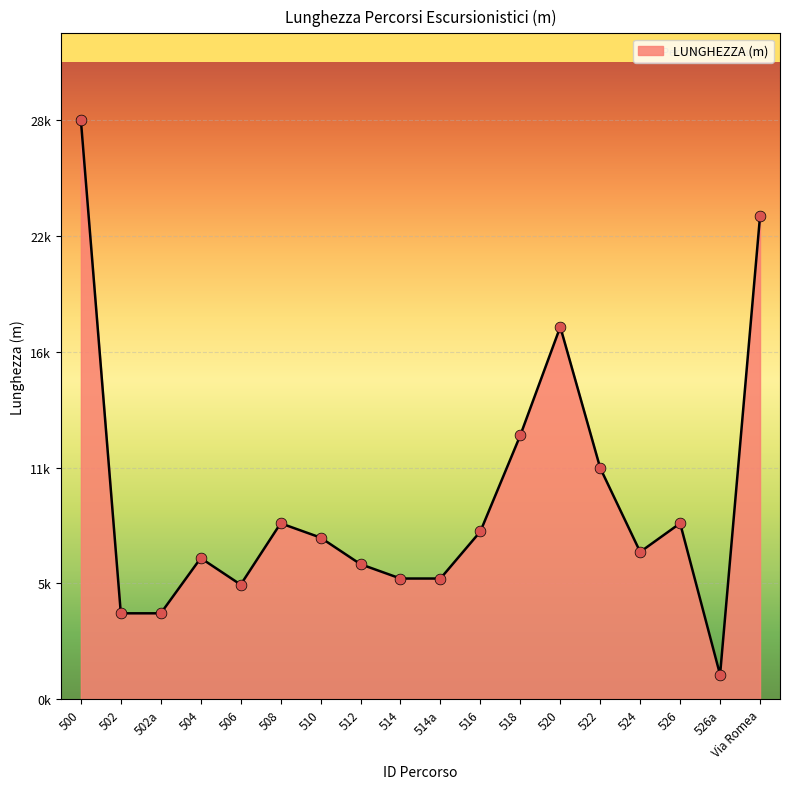

Approximately how many times larger is the value at 506 compared to 522?

0.5